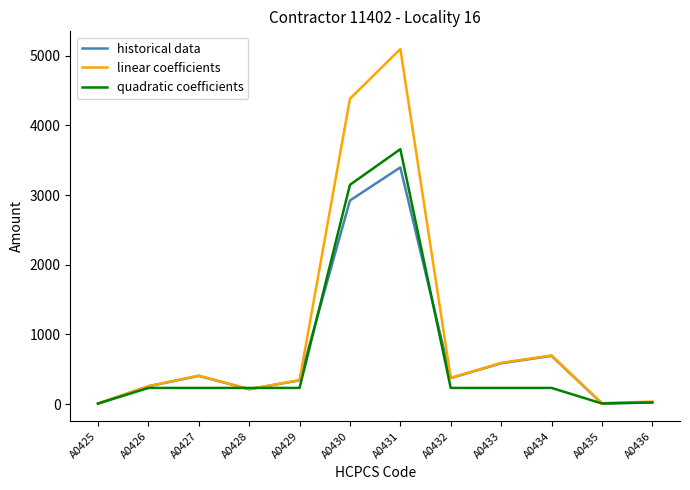

Which category has the highest value in the historical data series?

A0431